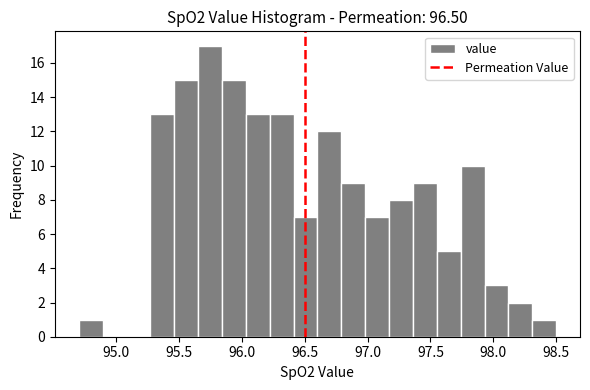

Read against the x-axis, roughly where is the centre of the tallest bar?

95.75